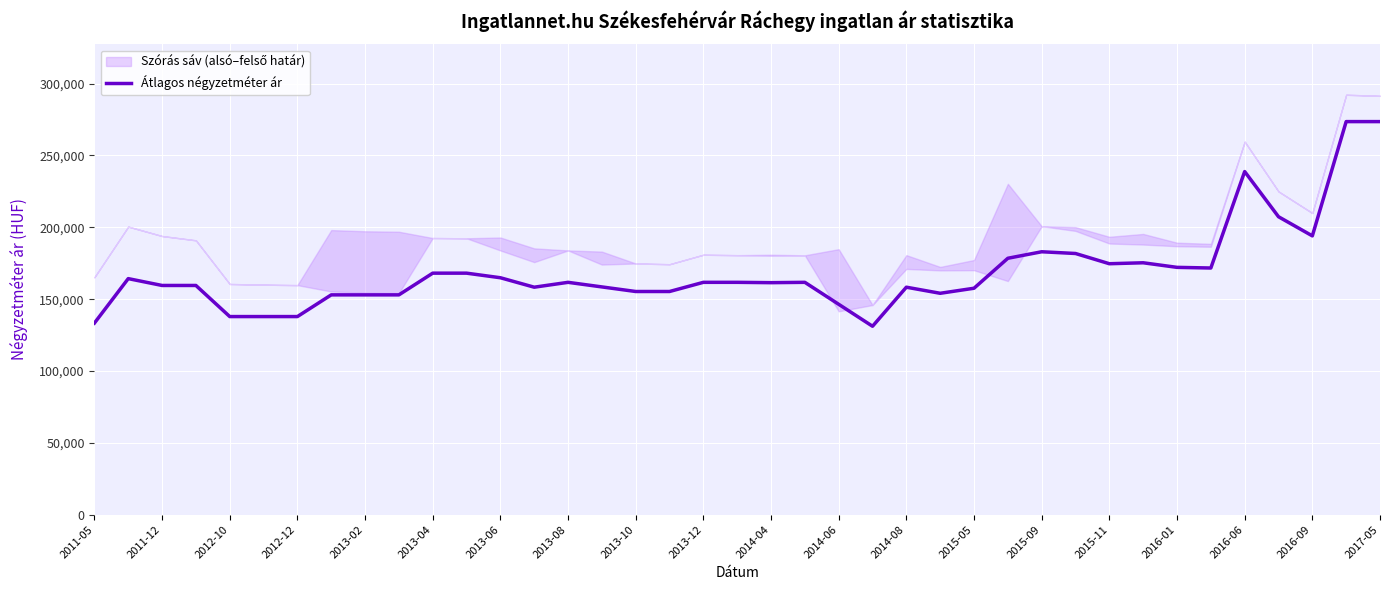

The value of Átlagos négyzetméter ár at 2013-10 is 264897. True or false?

False